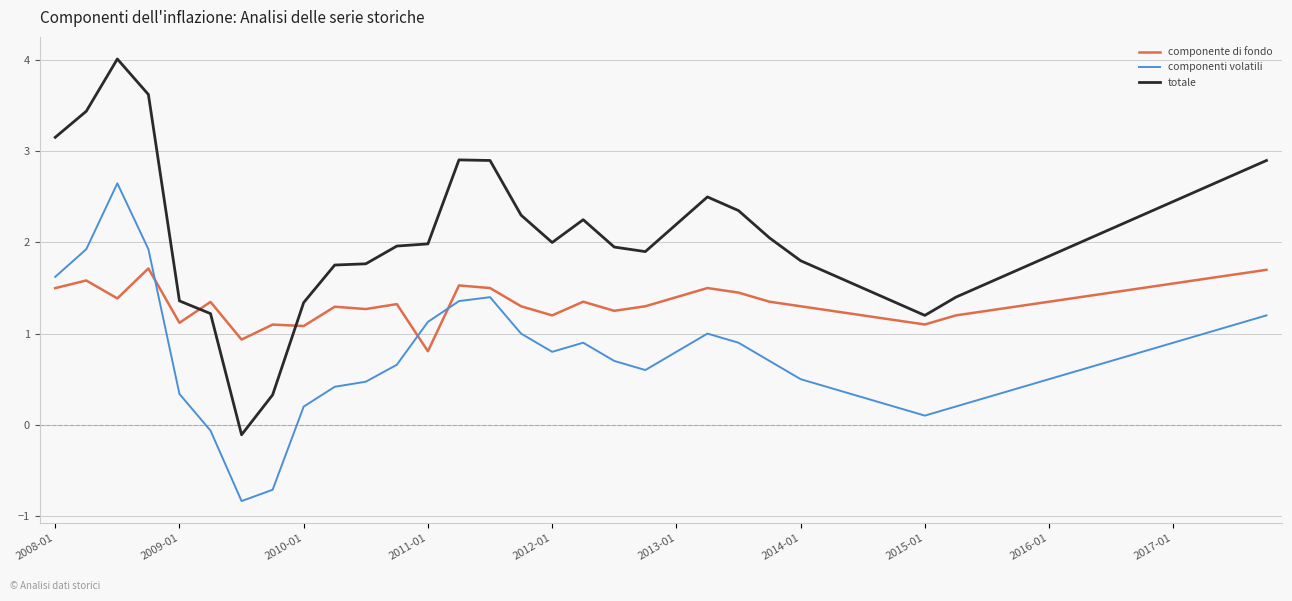

List the series in order of their overall mean, lowest first.

componenti volatili, componente di fondo, totale